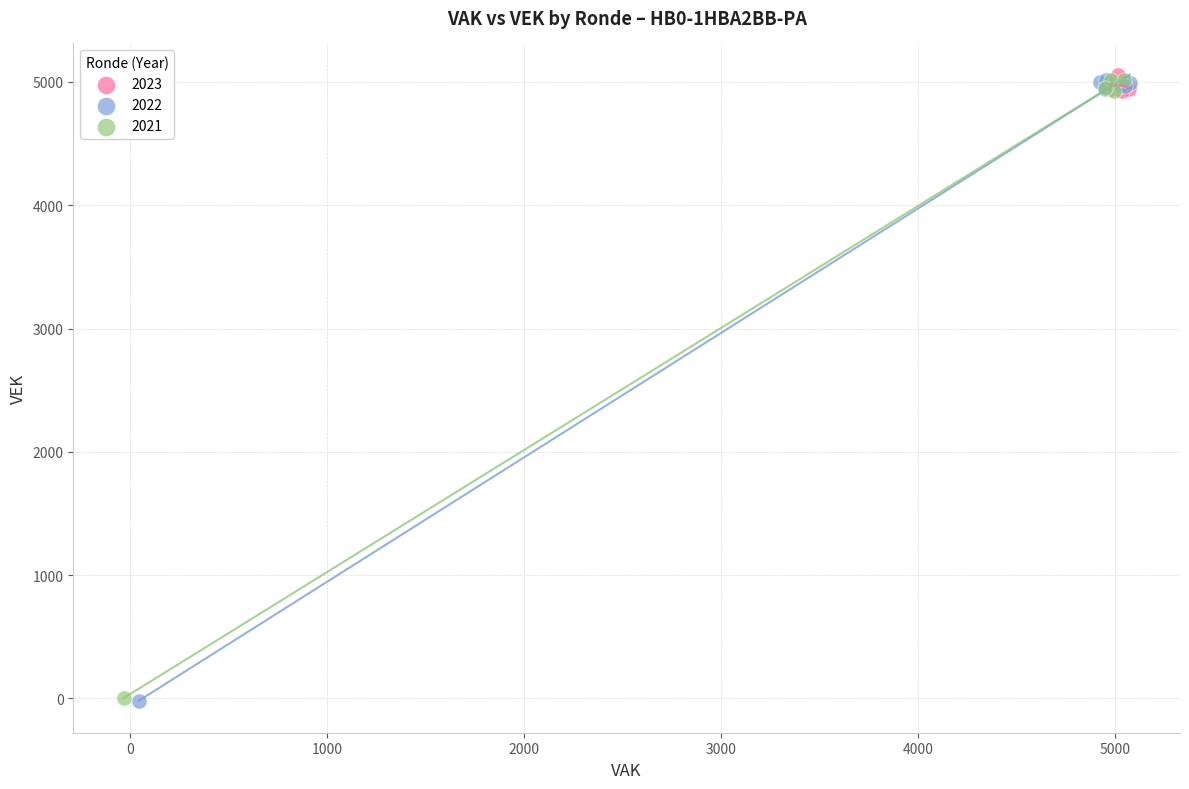

Which series has the largest Y range (max minus min)?

2022